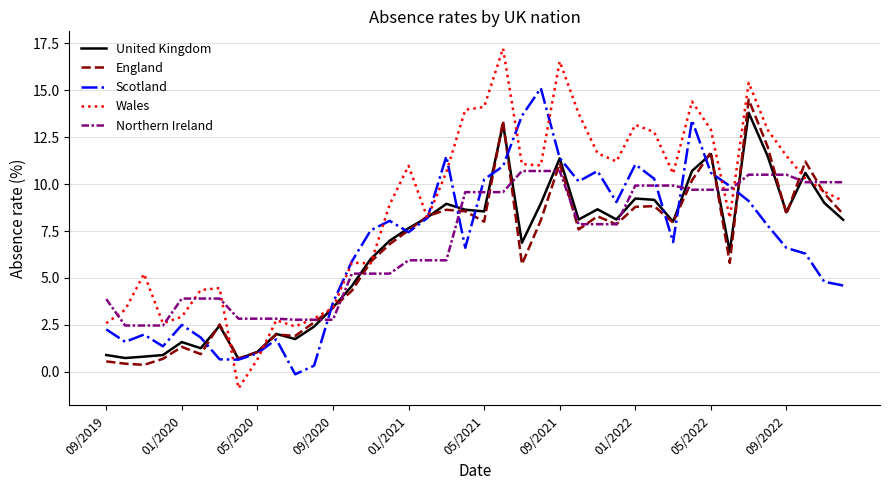

Does the chart display data point markers on the line(s)?

No